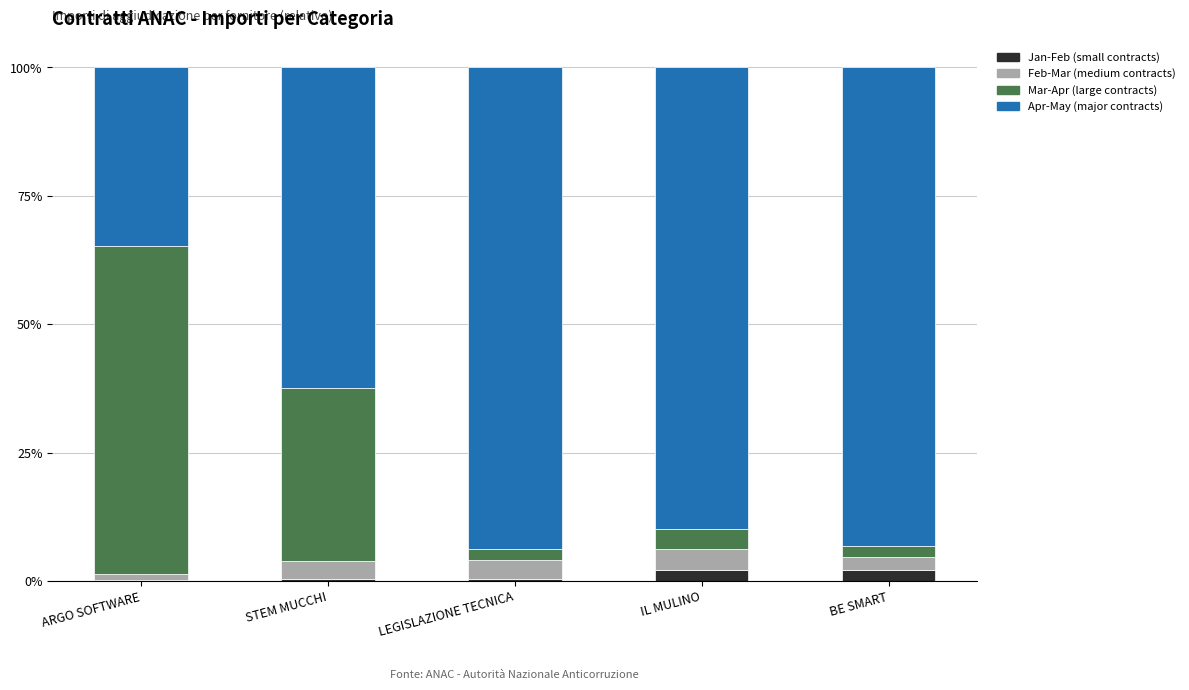

What is the sum of all Jan-Feb (small contracts) values?

5.1